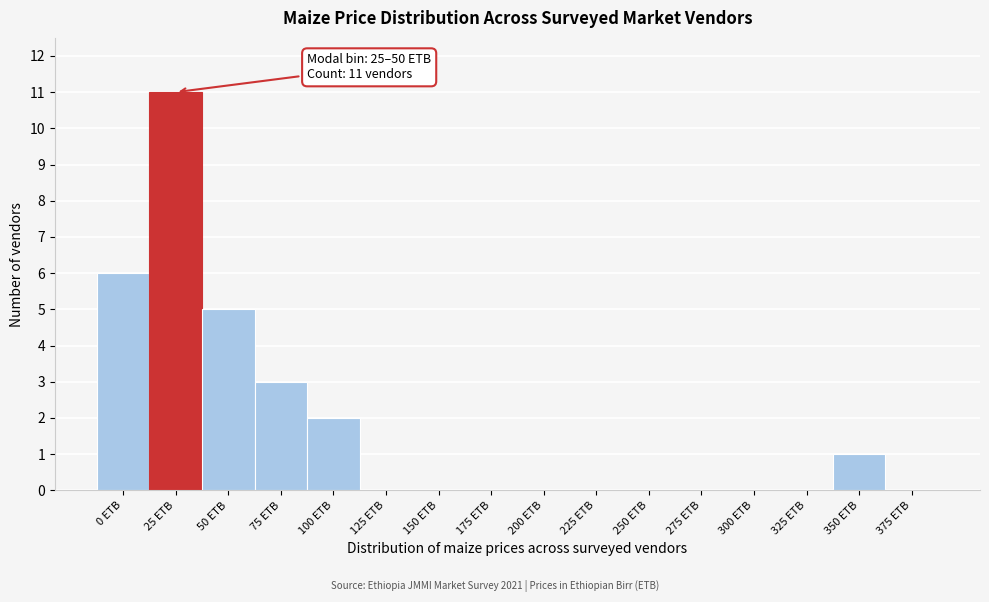

Reading left to right, extract all data points from this chart.

0 ETB=6	25 ETB=11	50 ETB=5	75 ETB=3	100 ETB=2	125 ETB=0	150 ETB=0	175 ETB=0	200 ETB=0	225 ETB=0	250 ETB=0	275 ETB=0	300 ETB=0	325 ETB=0	350 ETB=1	375 ETB=0